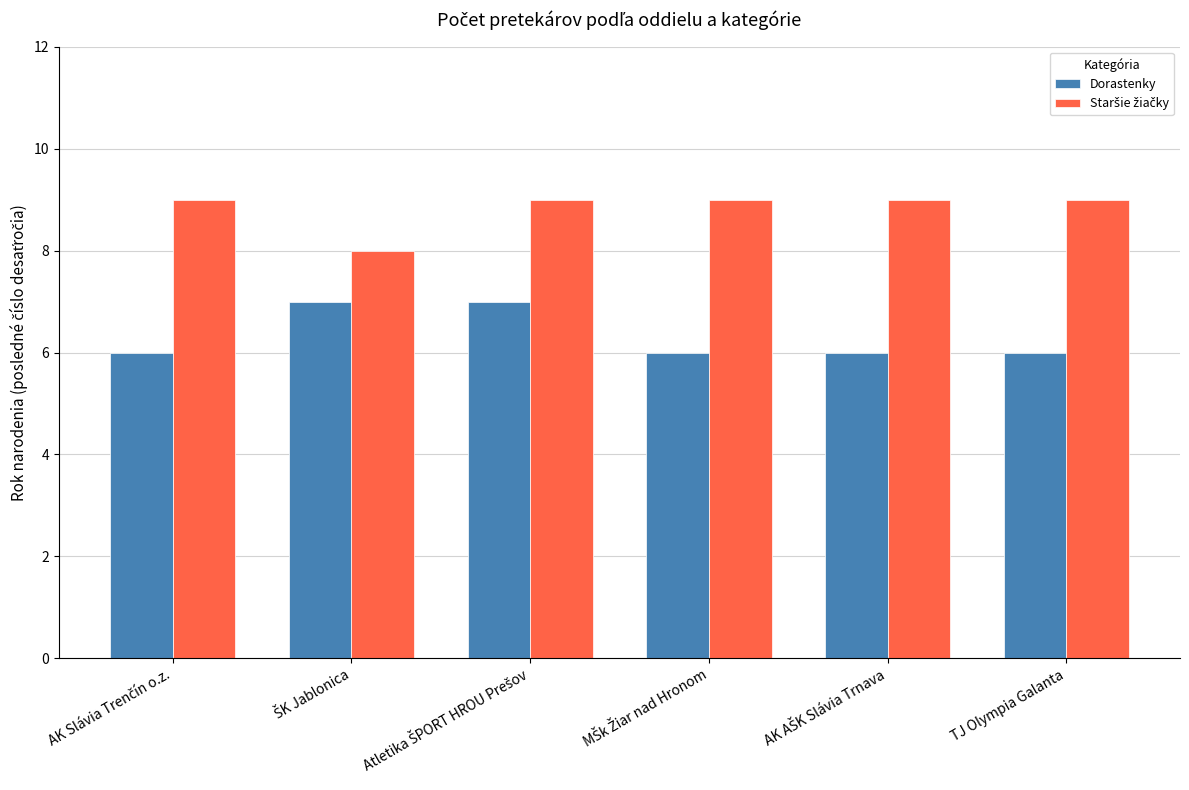

What is the difference between the maximum and second lowest values in the Dorastenky series?

1